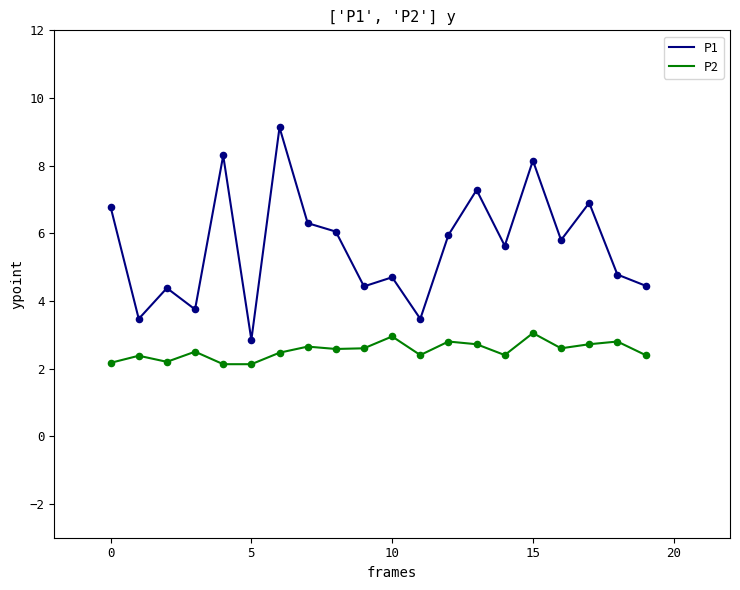

What are all the series names shown in the legend?

P1, P2